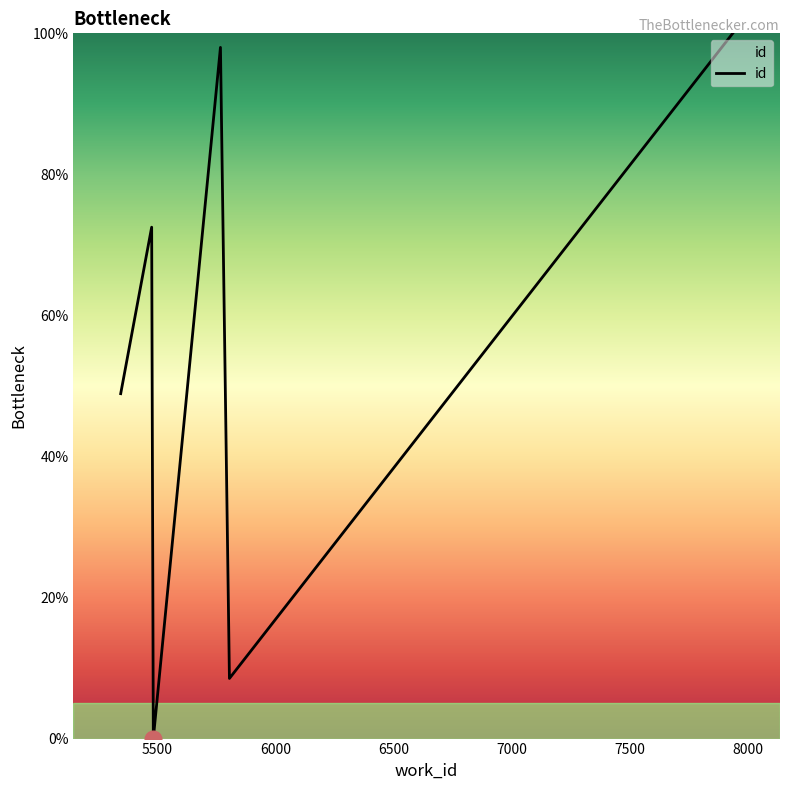

What is the average value?

54.7